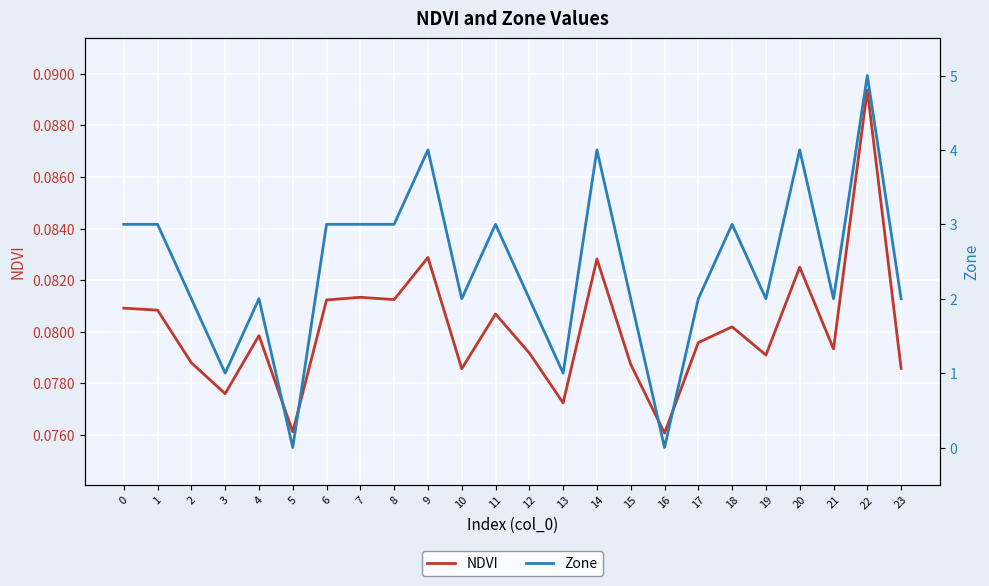

Is the value of Zone at 20 greater than the value of NDVI at 15?

Yes